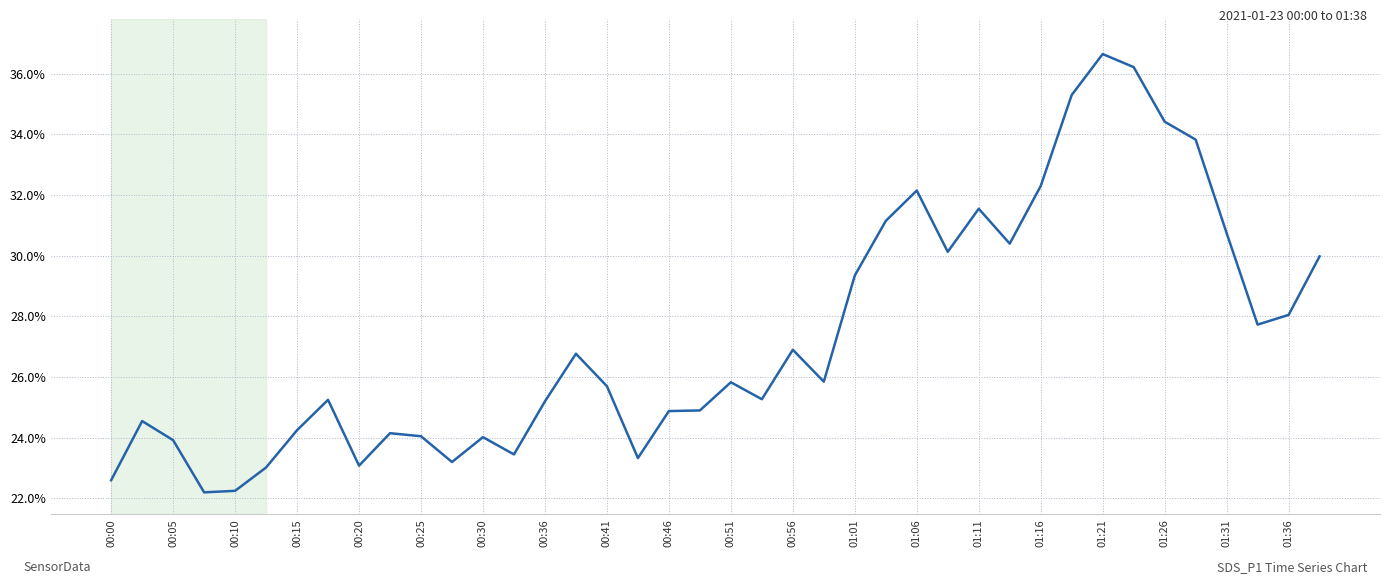

What is the minimum value shown in the chart?

22.2